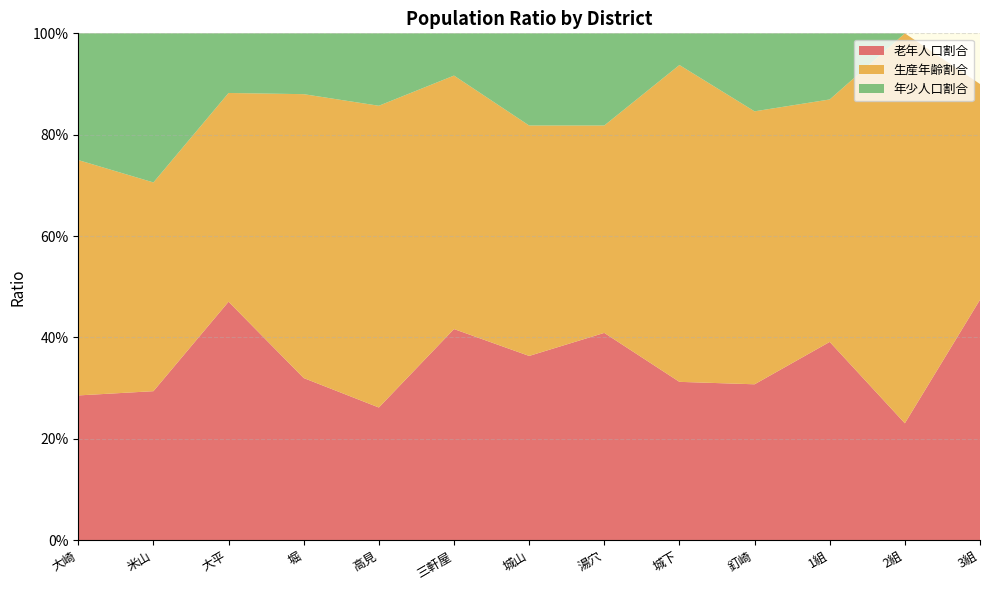

Reading left to right, transcribe all the data shown in this chart.

老年人口割合: 0.3	0.3	0.5	0.3	0.3	0.4	0.4	0.4	0.3	0.3	0.4	0.2	0.5
生産年齢割合: 0.5	0.4	0.4	0.6	0.6	0.5	0.5	0.4	0.6	0.5	0.5	0.8	0.4
年少人口割合: 0.2	0.3	0.1	0.1	0.1	0.1	0.2	0.2	0.1	0.2	0.1	0.0	0.0